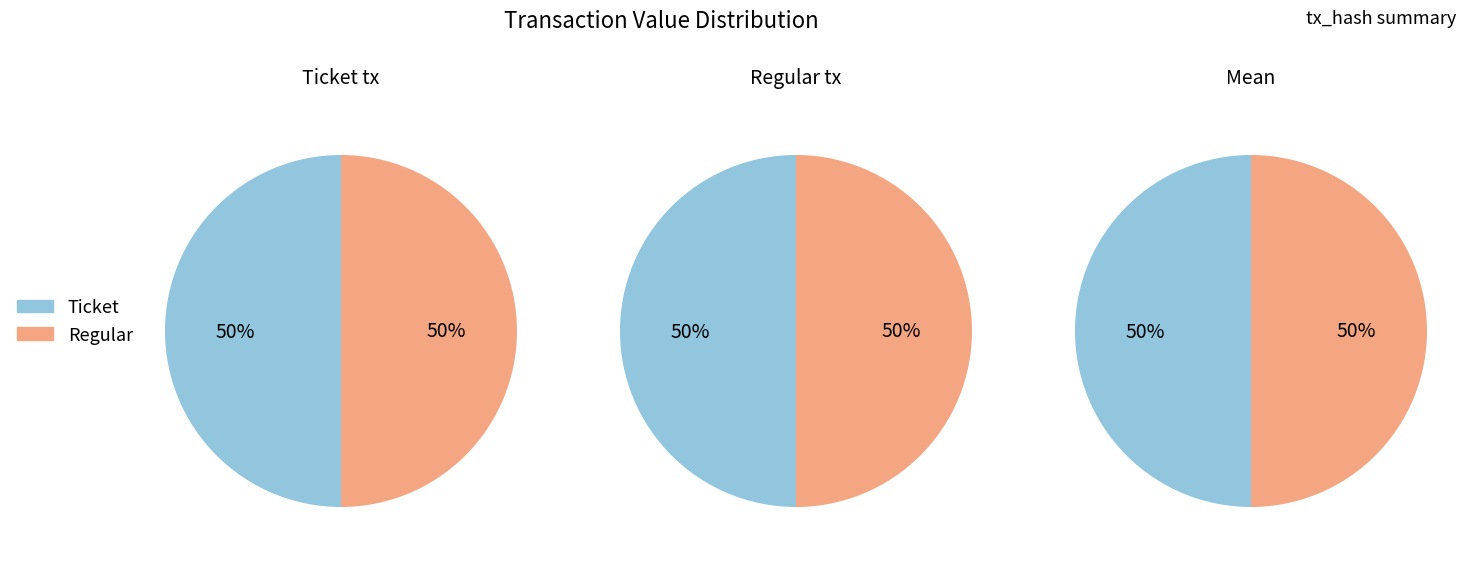

How many segments does this pie chart have?

2